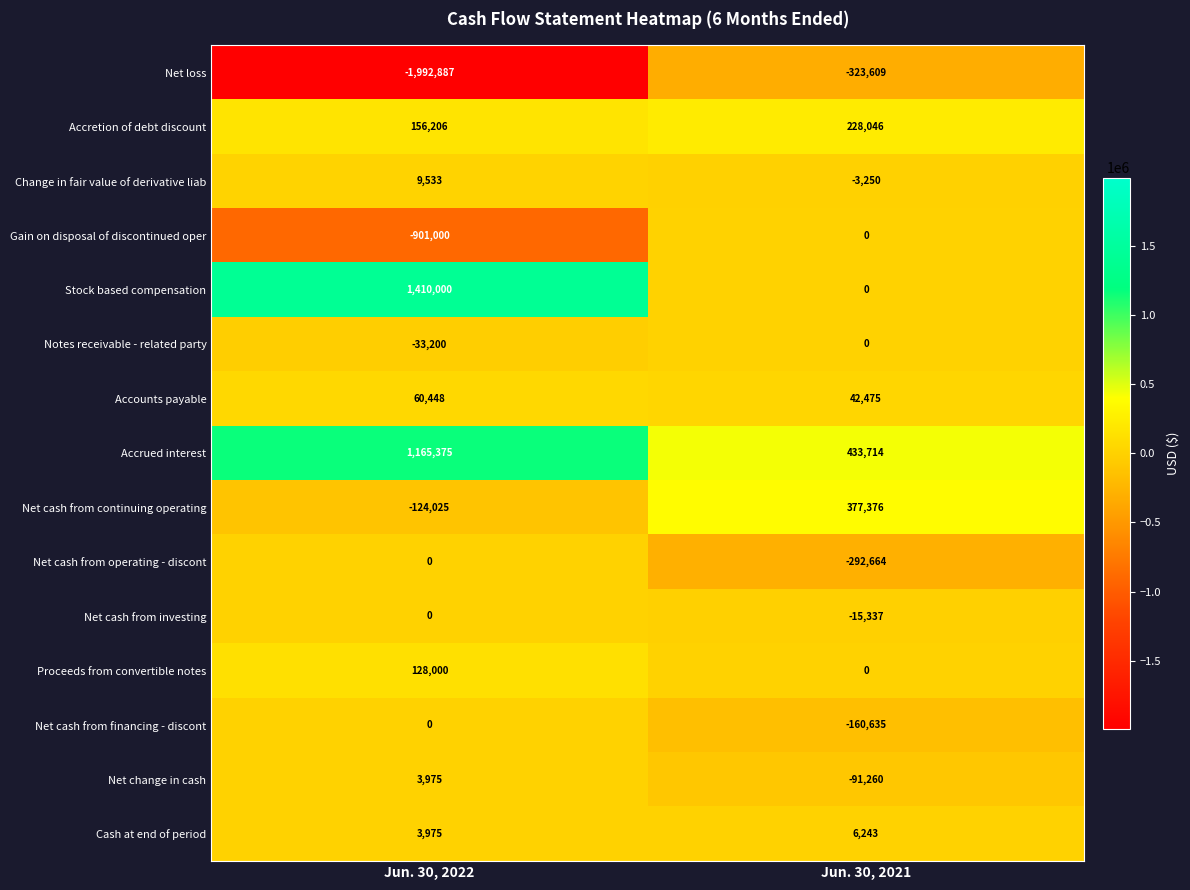

Between Jun. 30, 2022 and Jun. 30, 2021, which series saw the biggest shift?

Net loss